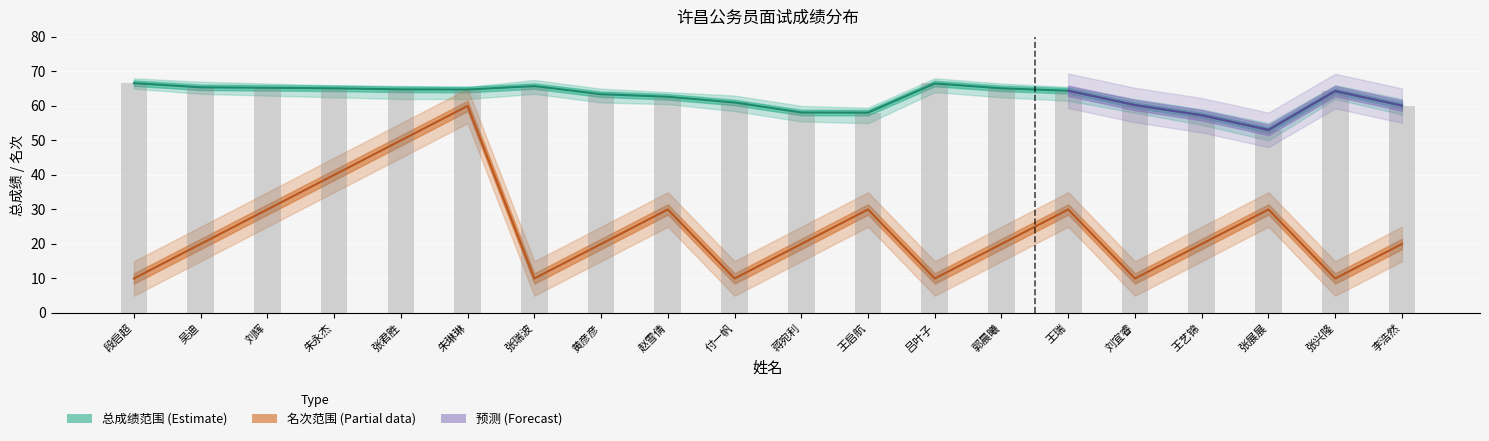

What is the approximate value at 付一帆?

61.0